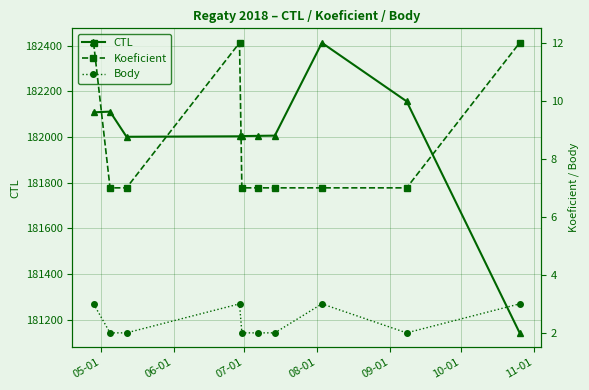

How many data points in CTL are less than 182006?

5